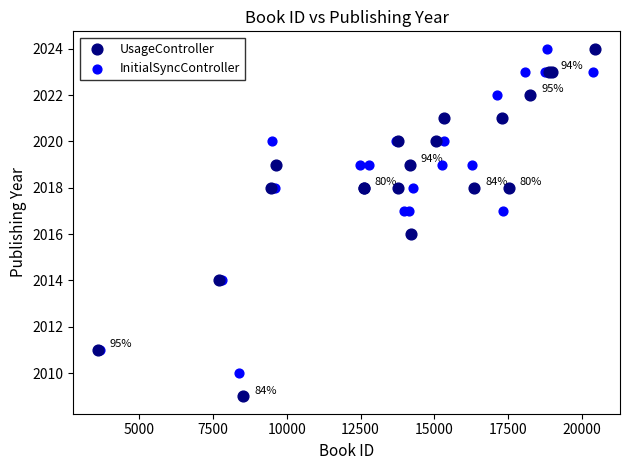

Which series reaches the minimum Y coordinate?

UsageController